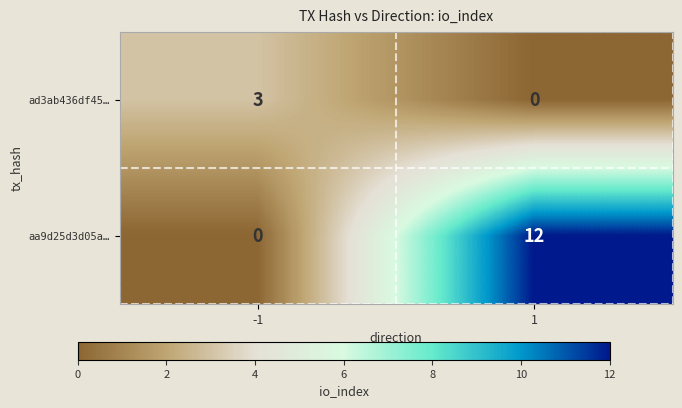

Which label corresponds to the largest value in the chart?

1